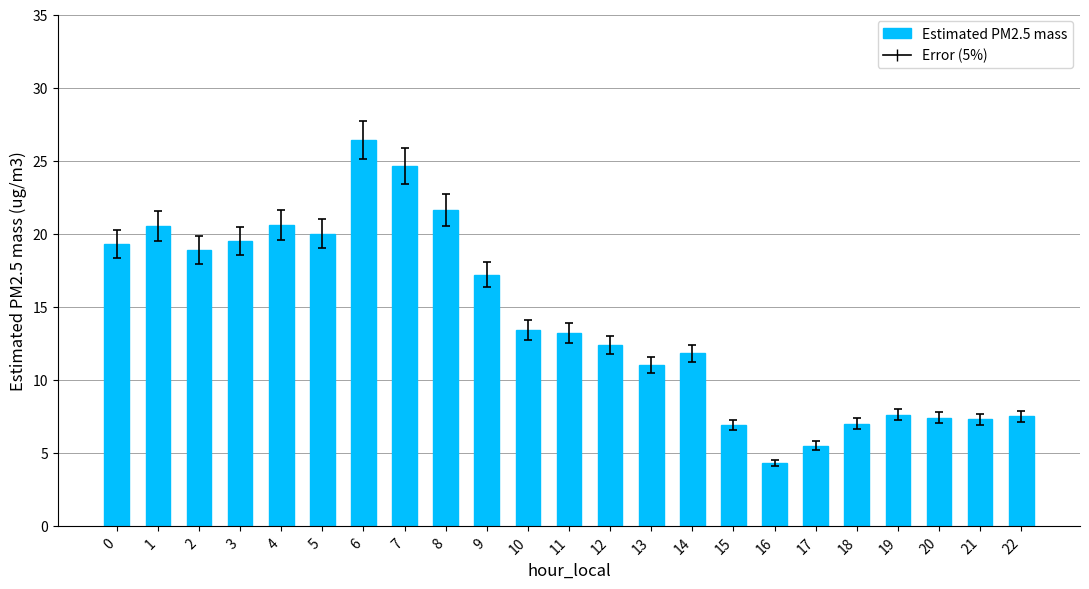

Count the number of values greater than 13.

12